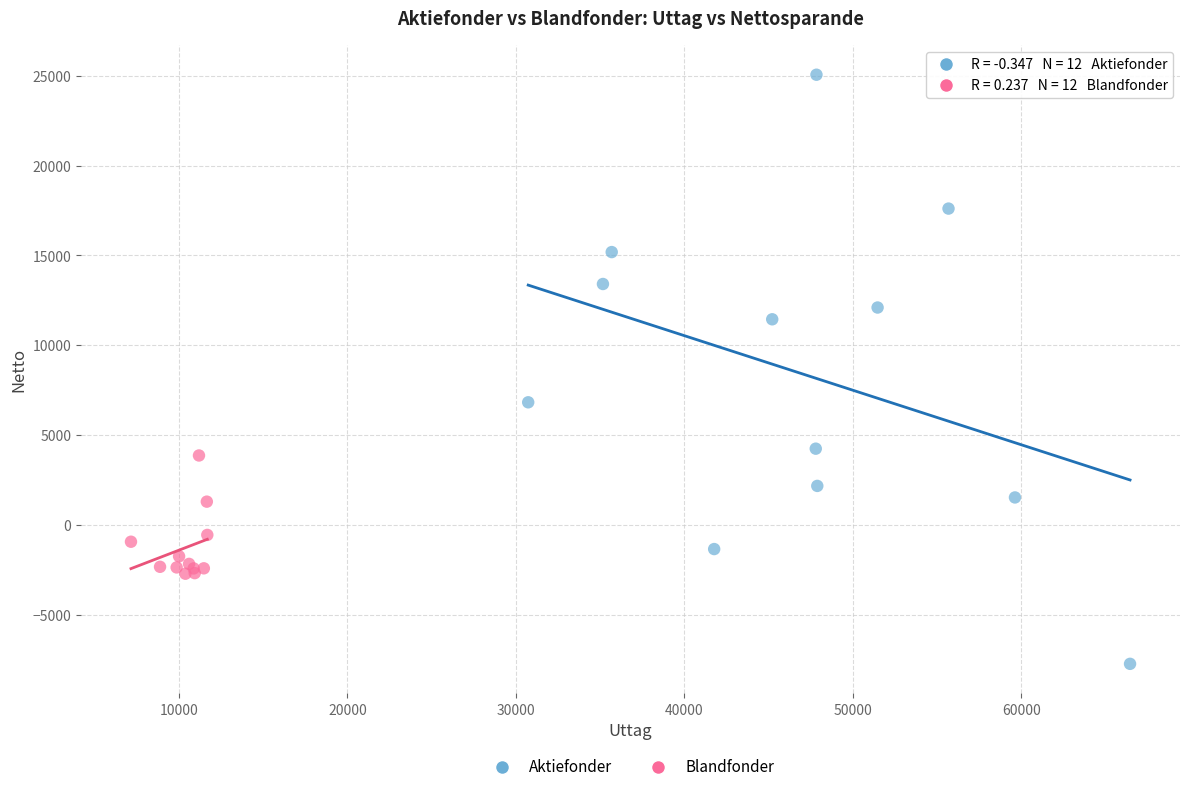

Which series has the largest Y range (max minus min)?

Aktiefonder